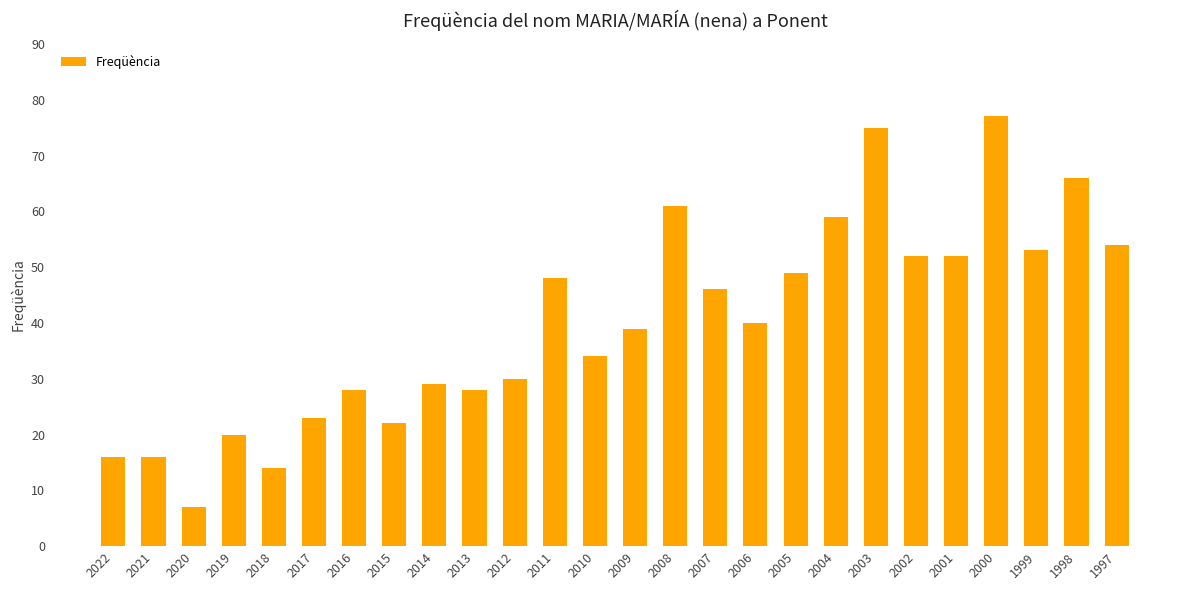

What is the sum of the values at 2018 and 2019?

34